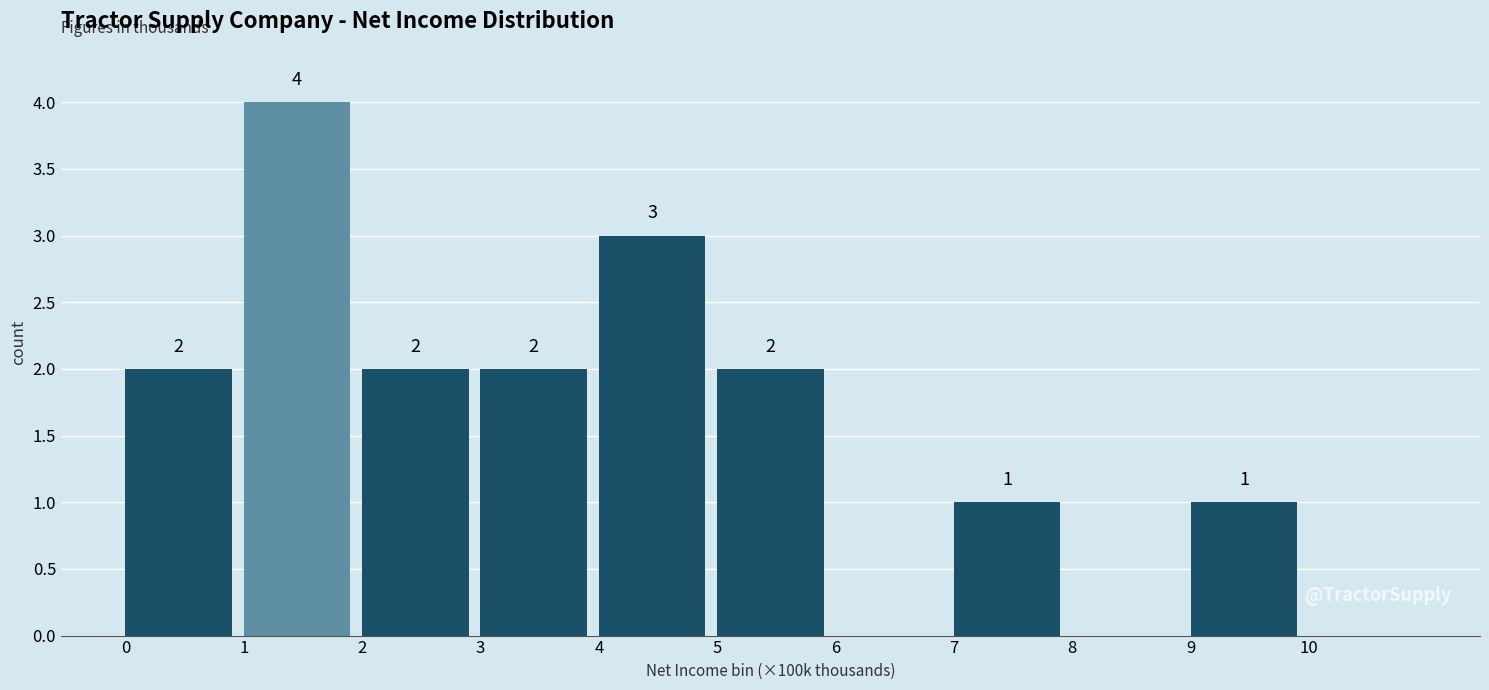

Reading left to right, transcribe all the data shown in this chart.

0=2	1=4	2=2	3=2	4=3	5=2	6=0	7=1	8=0	9=1	10=0